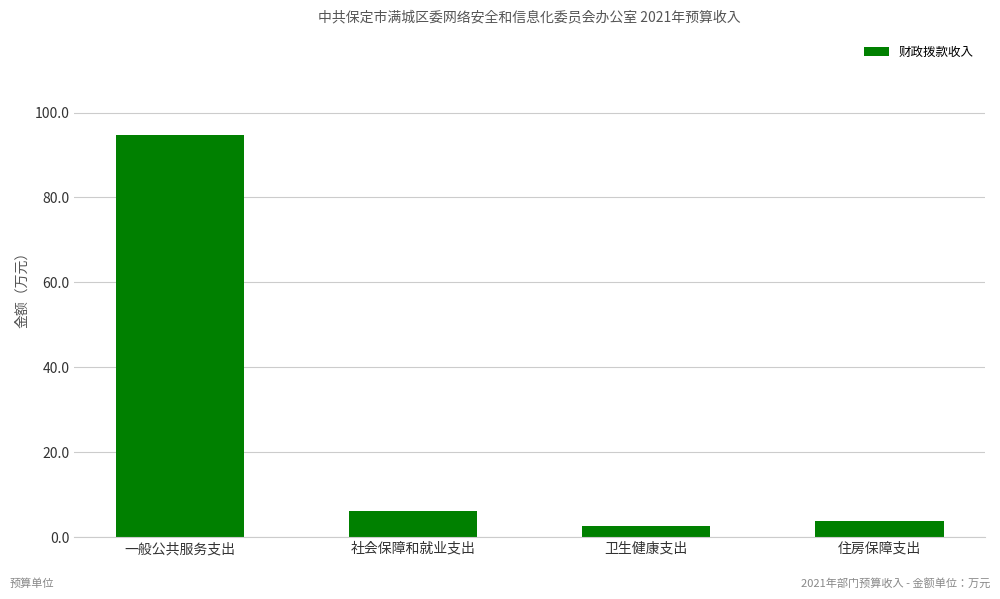

What is the label of the 3rd bar from the right?

社会保障和就业支出